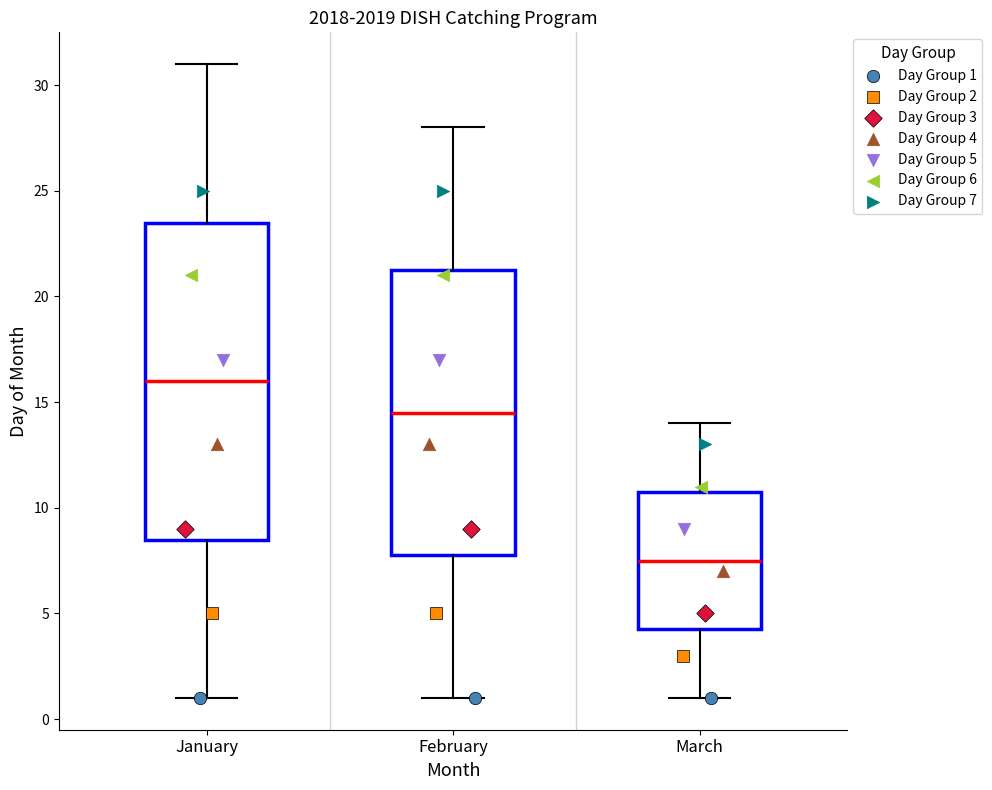

Where is the lower edge of the box for January on the y-axis? The values are not printed on the chart, so give them approximately, as read against the axis.

8.5